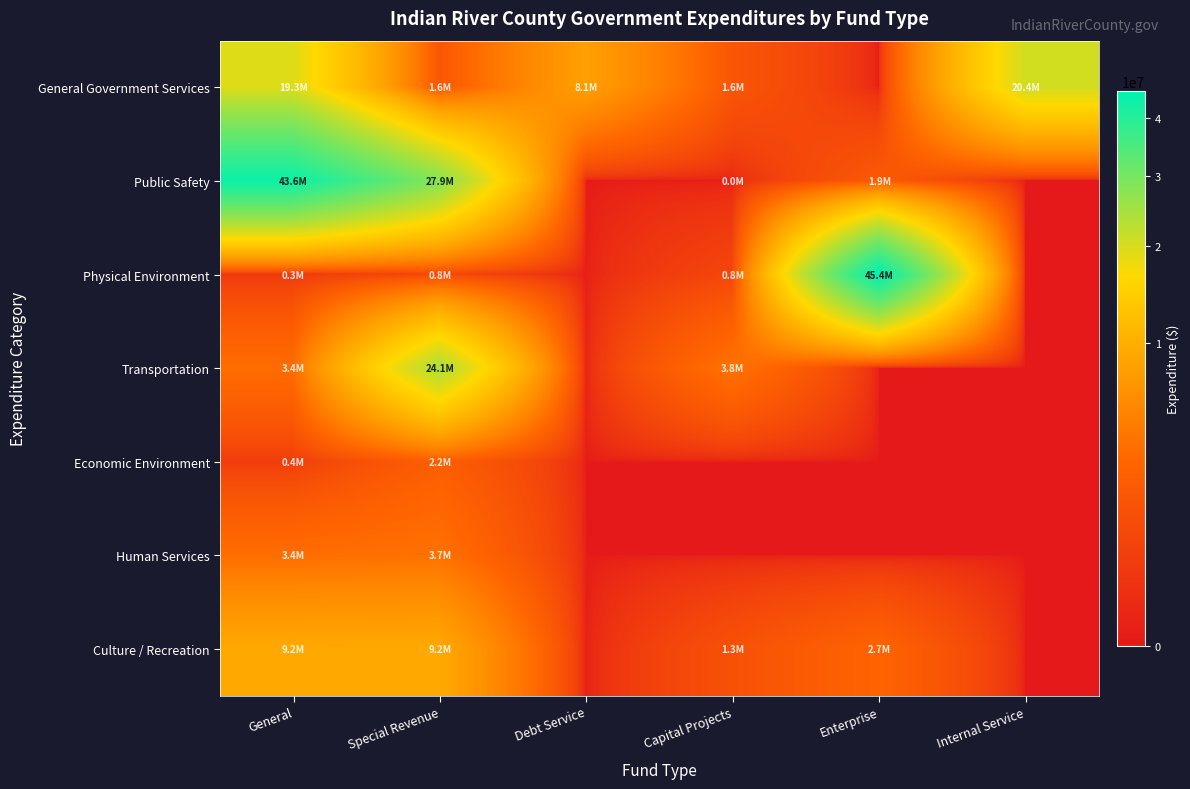

Reading left to right, list all the values displayed in this chart.

General Government Services: General=19252544	Special Revenue=1641572	Debt Service=8073138	Capital Projects=1634457	Enterprise=0	Internal Service=20352821
Public Safety: General=43558014	Special Revenue=27931599	Debt Service=0	Capital Projects=66	Enterprise=1860523	Internal Service=0
Physical Environment: General=315778	Special Revenue=815395	Debt Service=0	Capital Projects=754488	Enterprise=45432260	Internal Service=0
Transportation: General=3390255	Special Revenue=24107652	Debt Service=0	Capital Projects=3792569	Enterprise=0	Internal Service=0
Economic Environment: General=415086	Special Revenue=2248468	Debt Service=0	Capital Projects=0	Enterprise=0	Internal Service=0
Human Services: General=3432333	Special Revenue=3691858	Debt Service=0	Capital Projects=0	Enterprise=0	Internal Service=0
Culture / Recreation: General=9214964	Special Revenue=9238678	Debt Service=0	Capital Projects=1305488	Enterprise=2715607	Internal Service=0